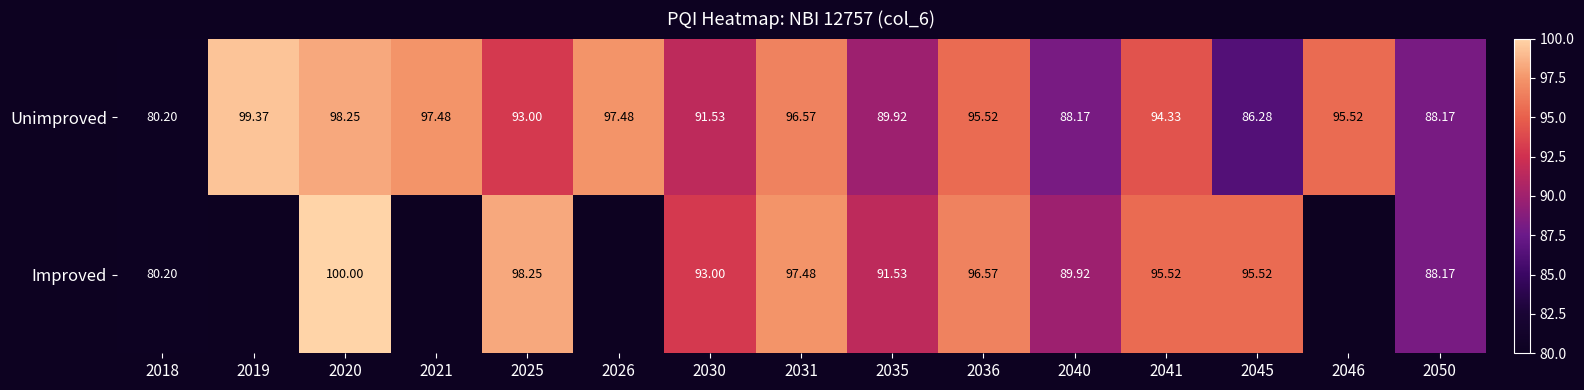

At 2035, list the series in order from largest to smallest.

Improved, Unimproved